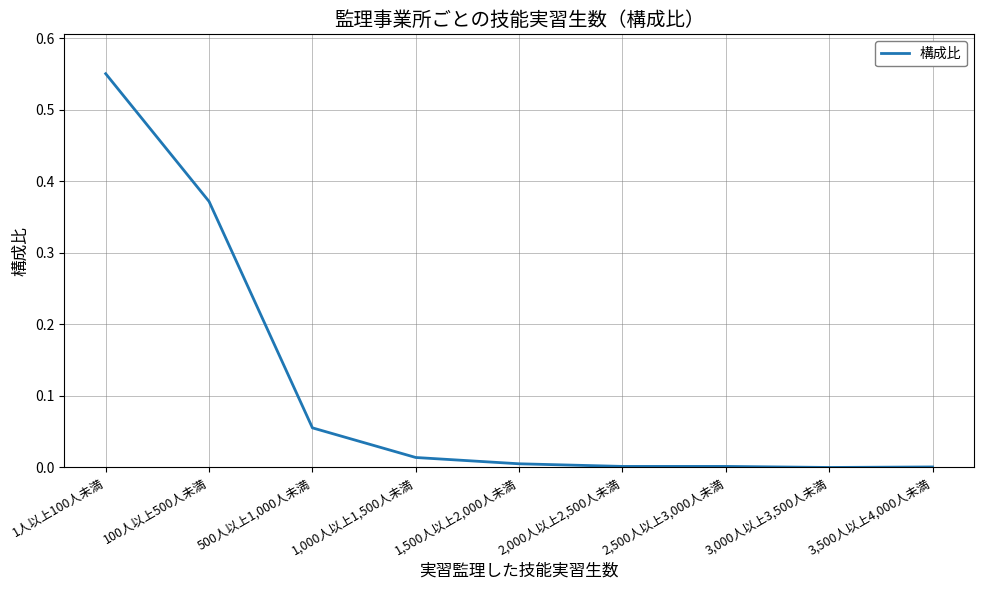

Which category has the highest value across all series?

1人以上100人未満